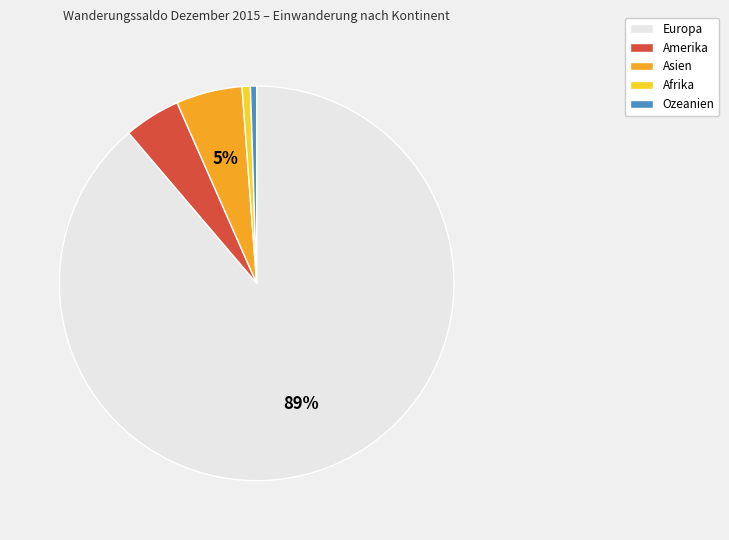

Which slice represents more than half of the pie?

Europa